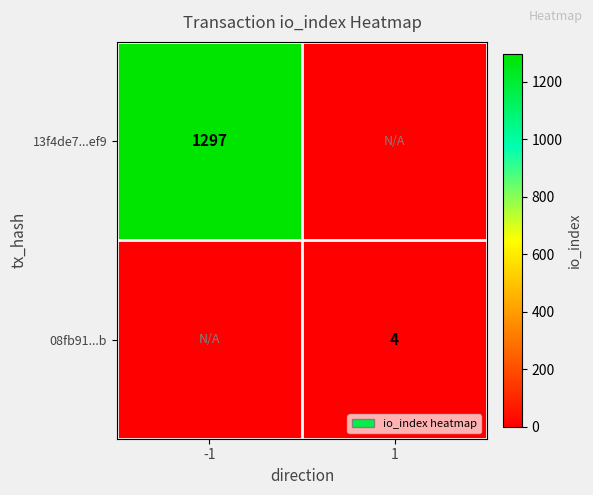

Is the value of 13f4de7...ef9 at -1 greater than the value of 08fb91...b at 1?

Yes